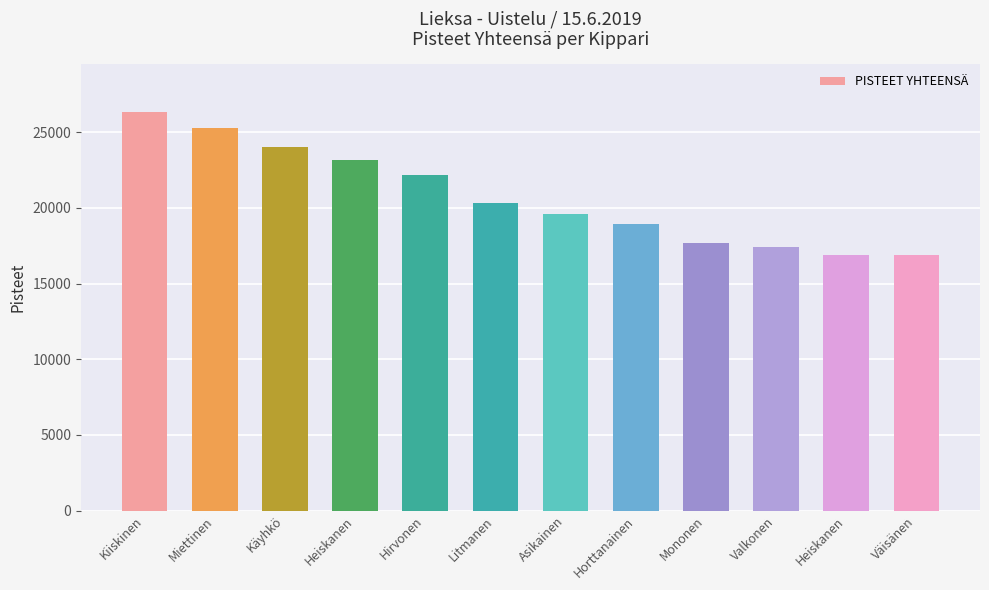

Are the bars horizontal?

No